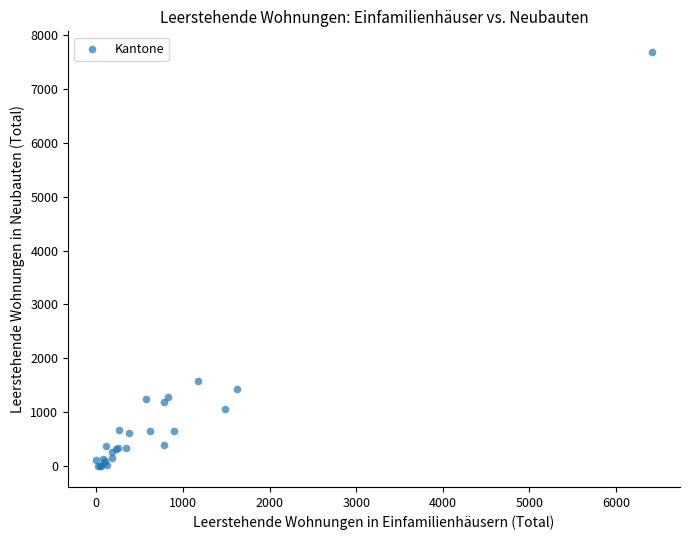

What Y value in the scatter plot is closest to 3840?

1574.3